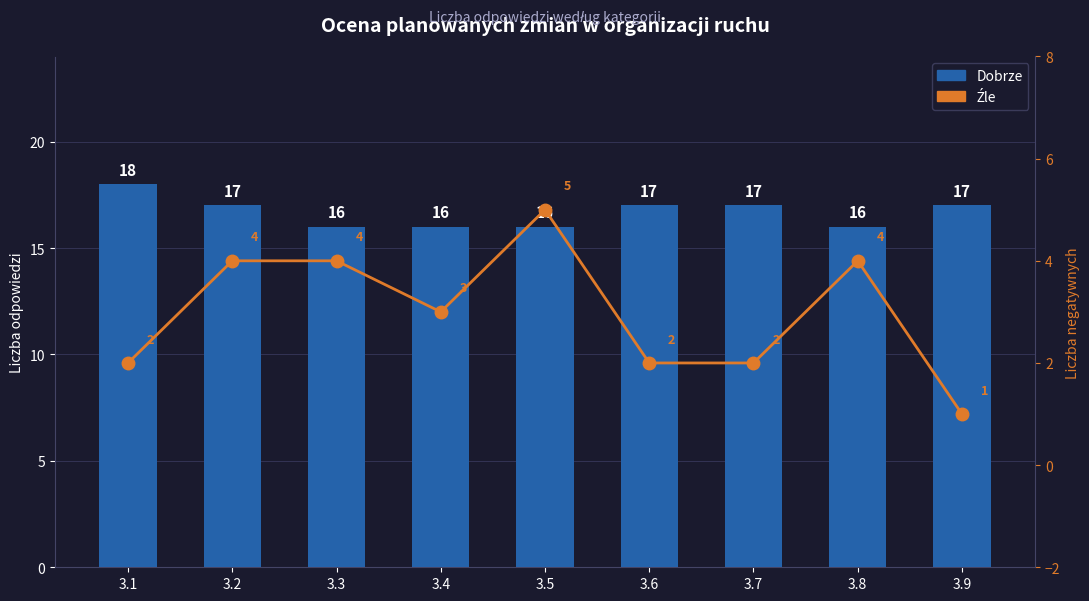

How many data points in Dobrze are above 17?

1